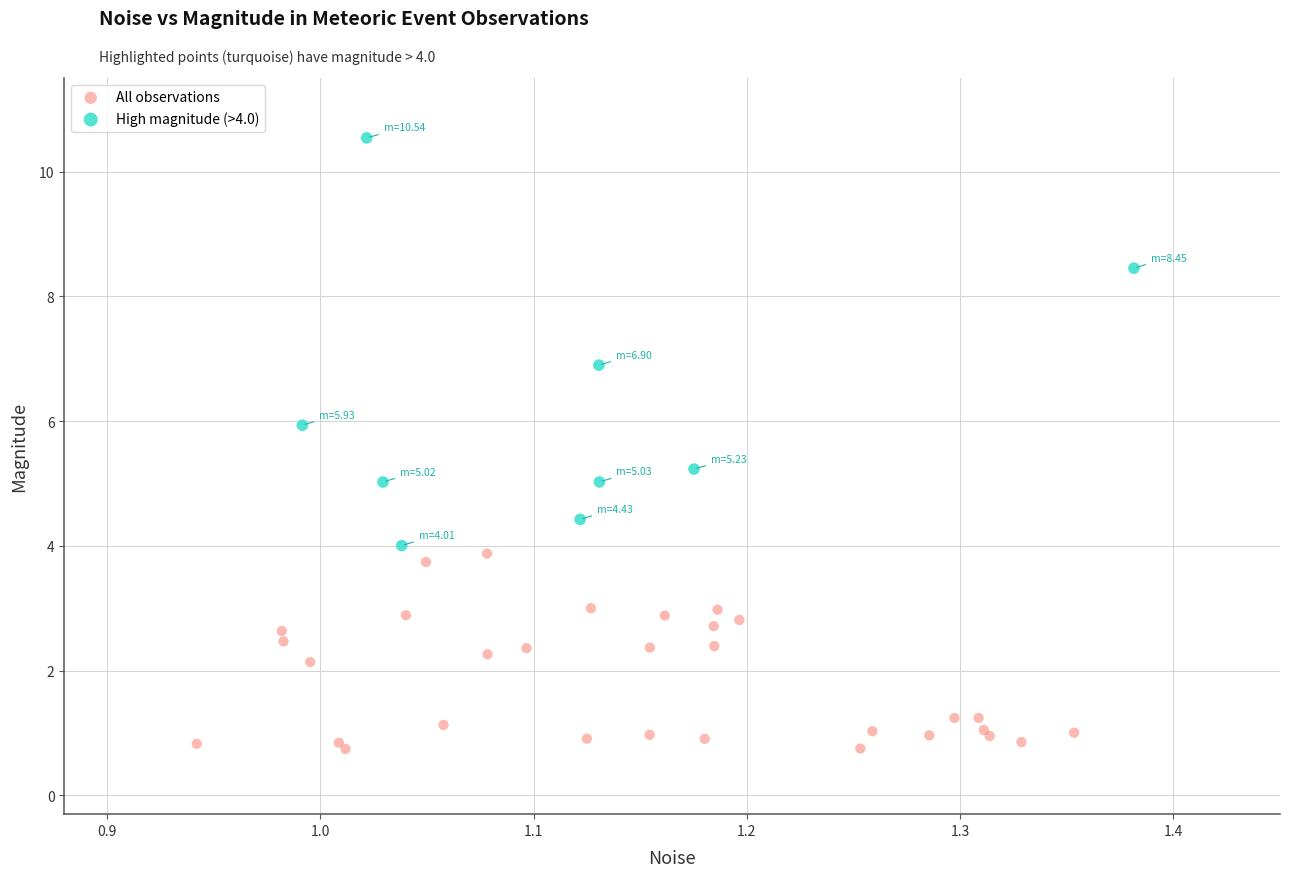

Which series reaches the maximum Y coordinate?

High magnitude (>4.0)